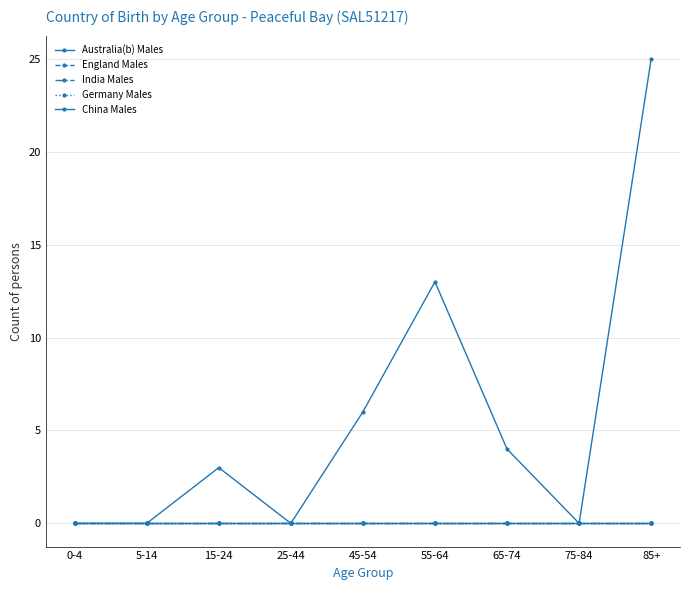

At 75-84, list the series in order from smallest to largest.

Australia(b) Males, England Males, India Males, Germany Males, China Males